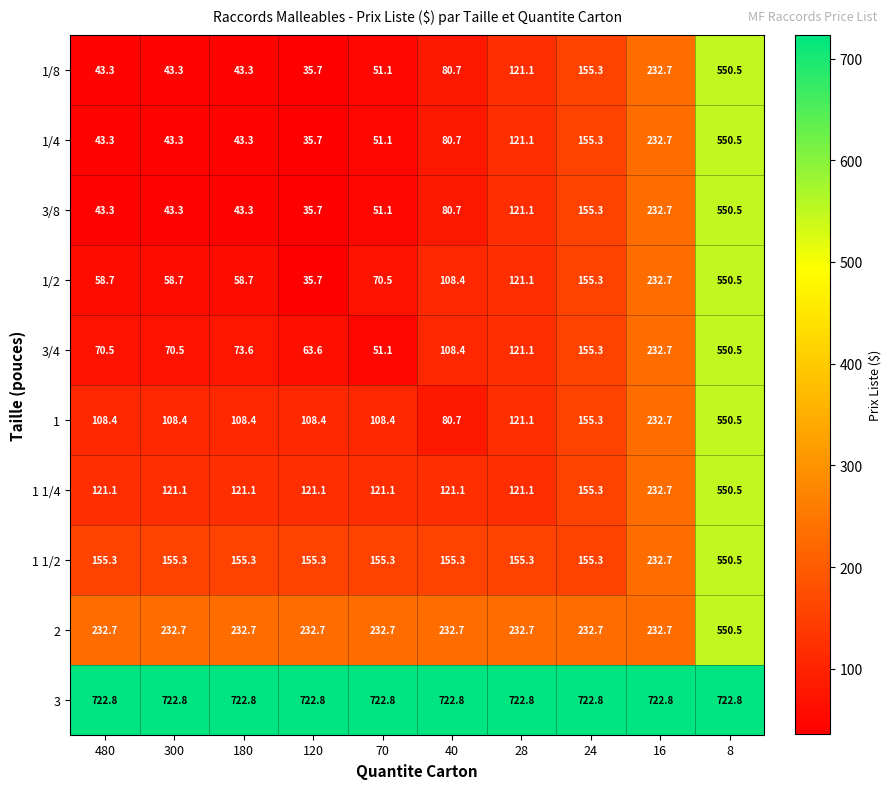

Which category has the lowest value across all series?

120